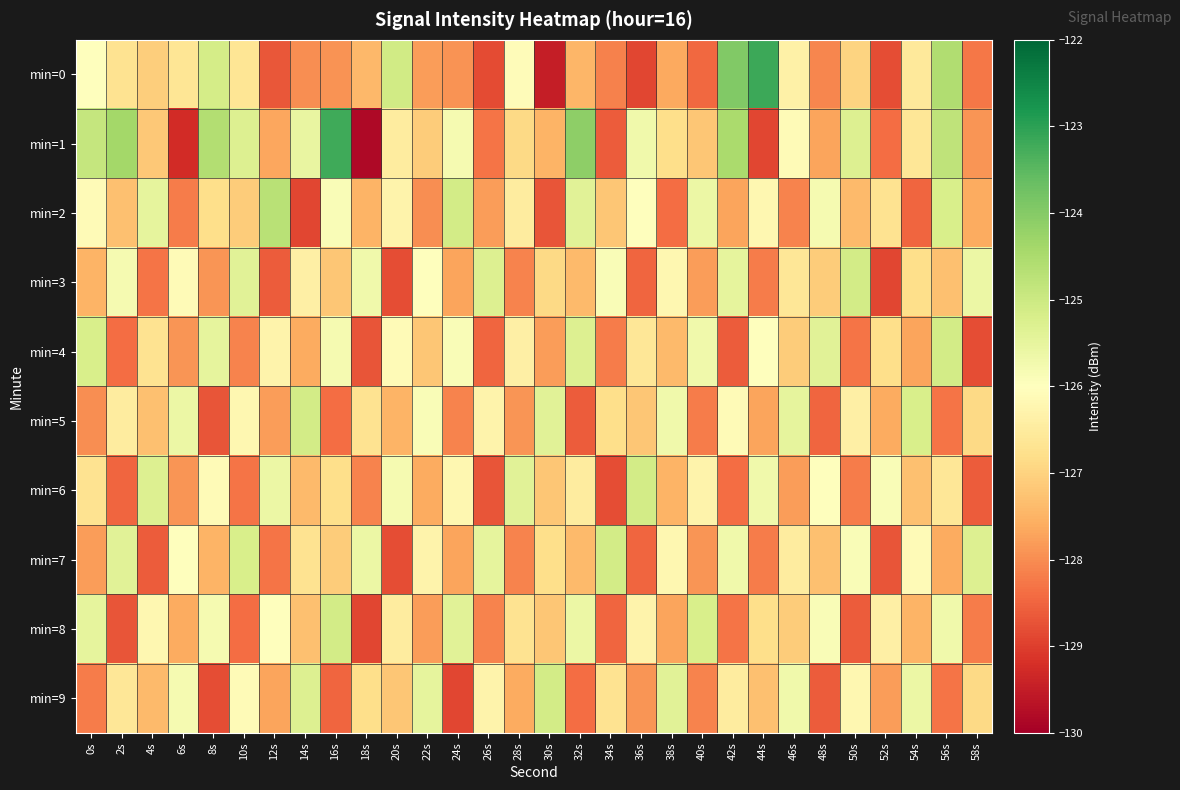

Between 14s and 52s, which series saw the biggest shift?

min=1